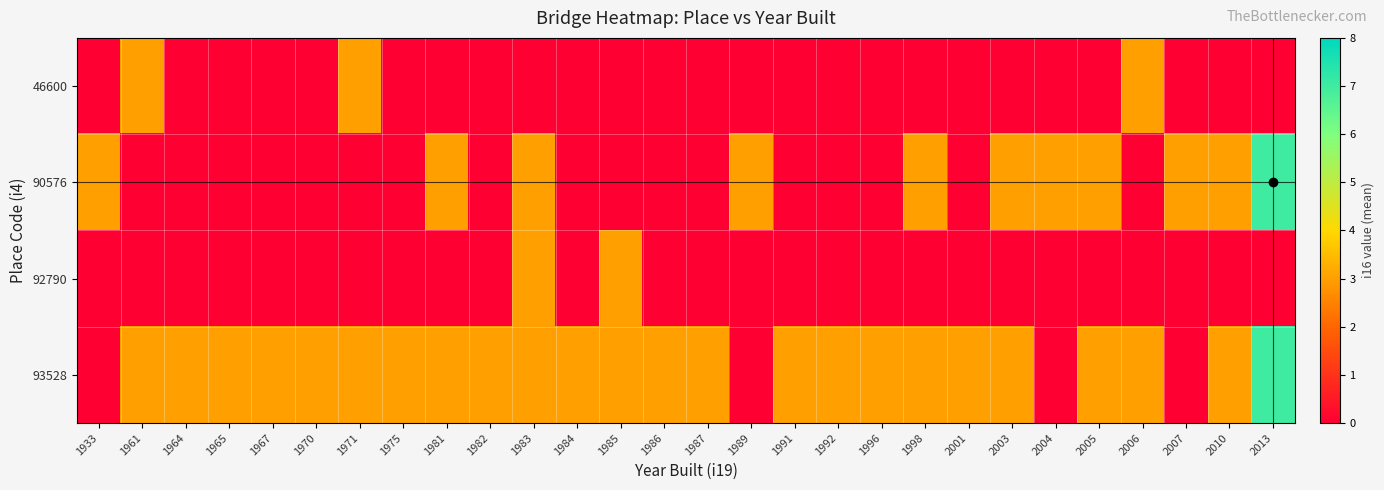

Reading right to left, what are all the values shown in this chart?

46600: 2013=0	2010=0	2007=0	2006=3	2005=0	2004=0	2003=0	2001=0	1998=0	1996=0	1992=0	1991=0	1989=0	1987=0	1986=0	1985=0	1984=0	1983=0	1982=0	1981=0	1975=0	1971=3	1970=0	1967=0	1965=0	1964=0	1961=3	1933=0
90576: 2013=7	2010=3	2007=3	2006=0	2005=3	2004=3	2003=3	2001=0	1998=3	1996=0	1992=0	1991=0	1989=3	1987=0	1986=0	1985=0	1984=0	1983=3	1982=0	1981=3	1975=0	1971=0	1970=0	1967=0	1965=0	1964=0	1961=0	1933=3
92790: 2013=0	2010=0	2007=0	2006=0	2005=0	2004=0	2003=0	2001=0	1998=0	1996=0	1992=0	1991=0	1989=0	1987=0	1986=0	1985=3	1984=0	1983=3	1982=0	1981=0	1975=0	1971=0	1970=0	1967=0	1965=0	1964=0	1961=0	1933=0
93528: 2013=7	2010=3	2007=0	2006=3	2005=3	2004=0	2003=3	2001=3	1998=3	1996=3	1992=3	1991=3	1989=0	1987=3	1986=3	1985=3	1984=3	1983=3	1982=3	1981=3	1975=3	1971=3	1970=3	1967=3	1965=3	1964=3	1961=3	1933=0